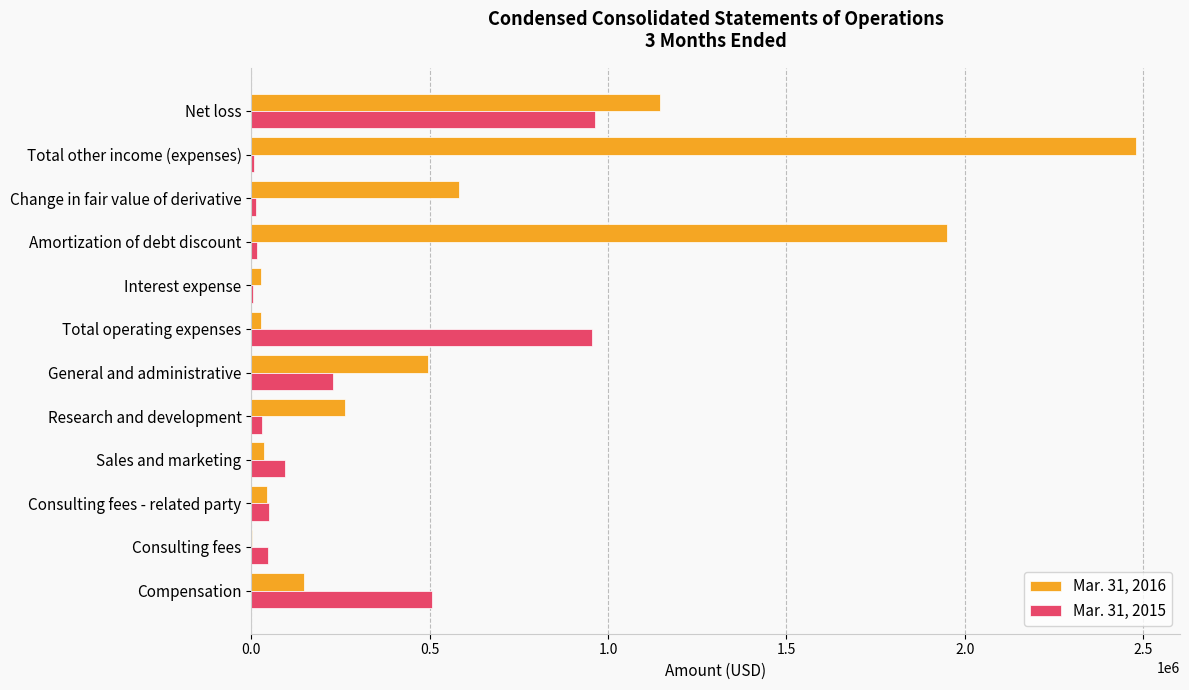

At which category is the sum across all series the highest?

Total other income (expenses)